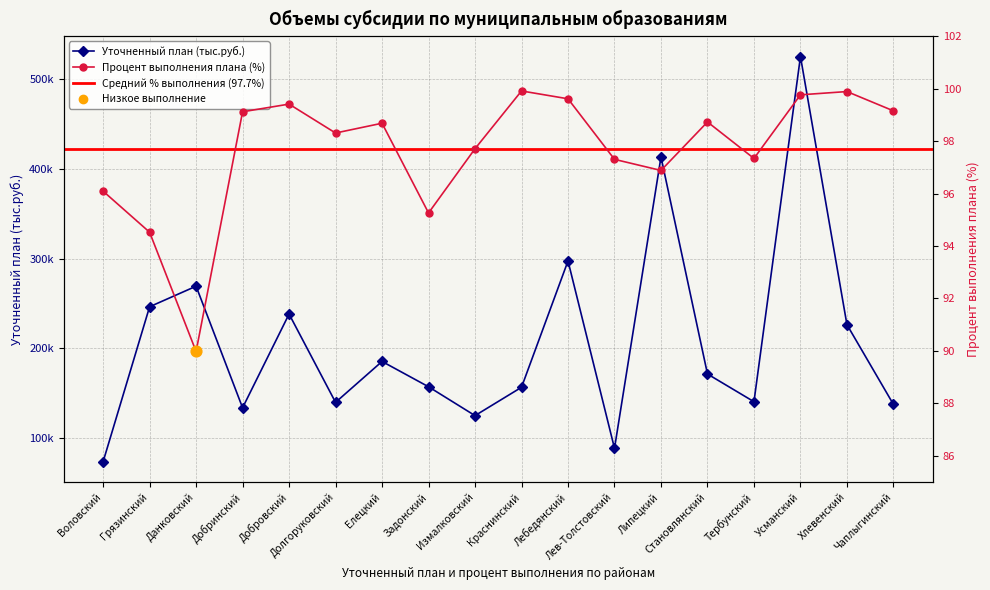

What is the total value across all series at Липецкий?

413506.7